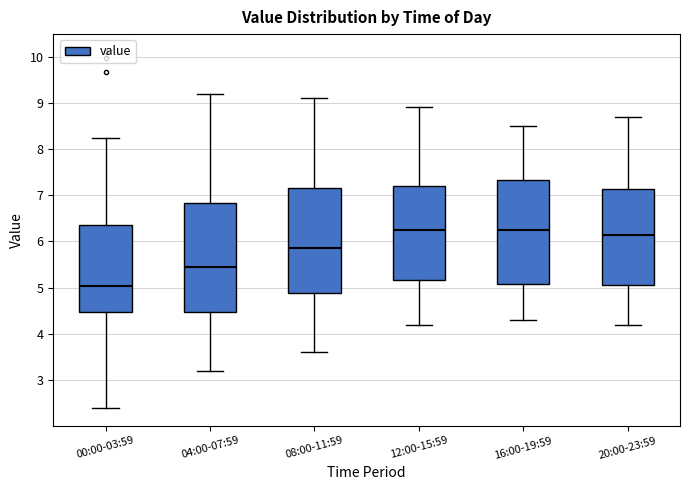

Which box has the lowest median line?

00:00-03:59